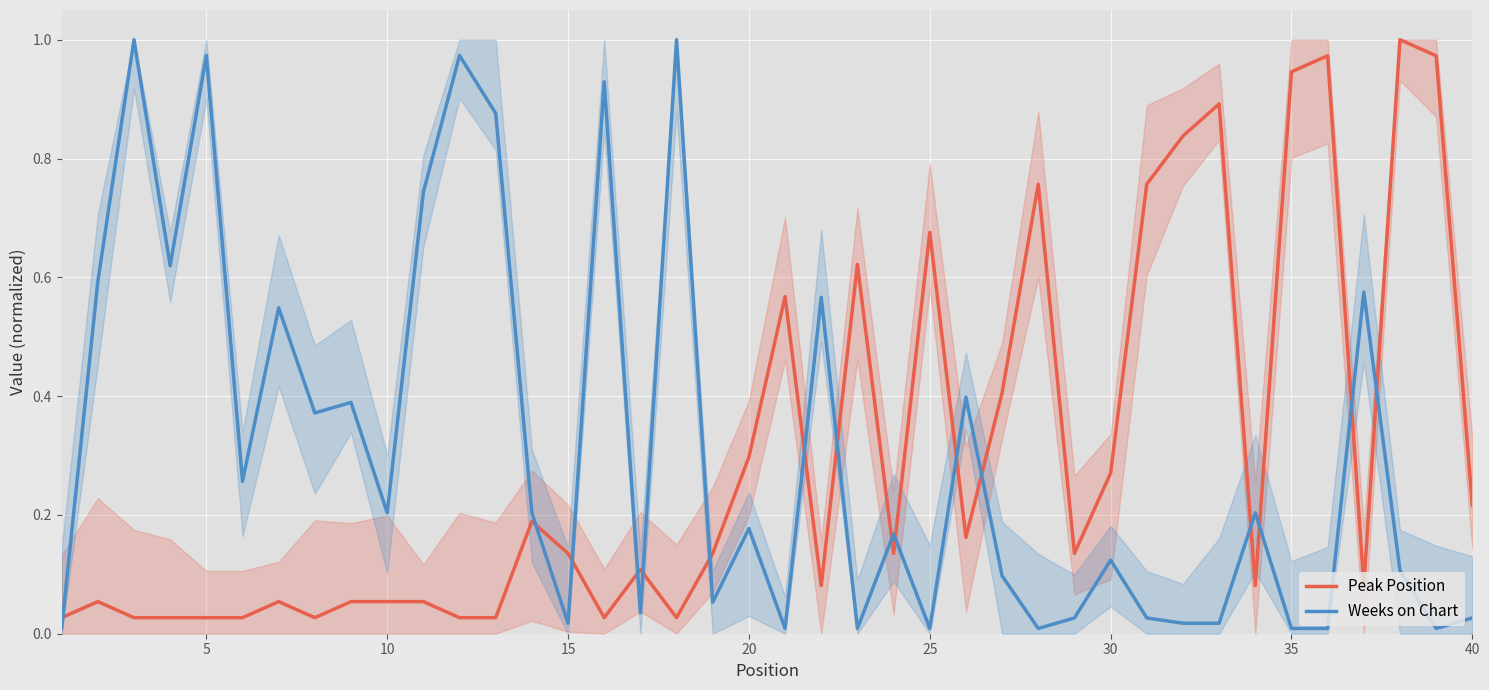

How many interior local peaks does the Peak Position series have?

11